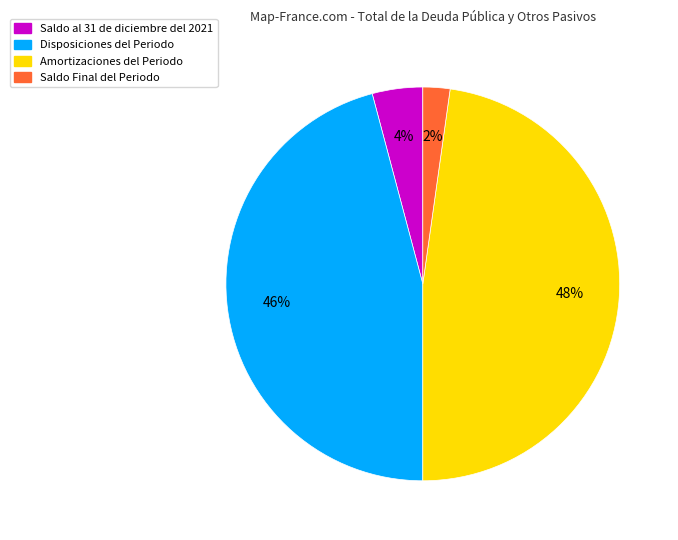

To the nearest percent, what percentage of the pie is Saldo al 31 de diciembre del 2021?

4%